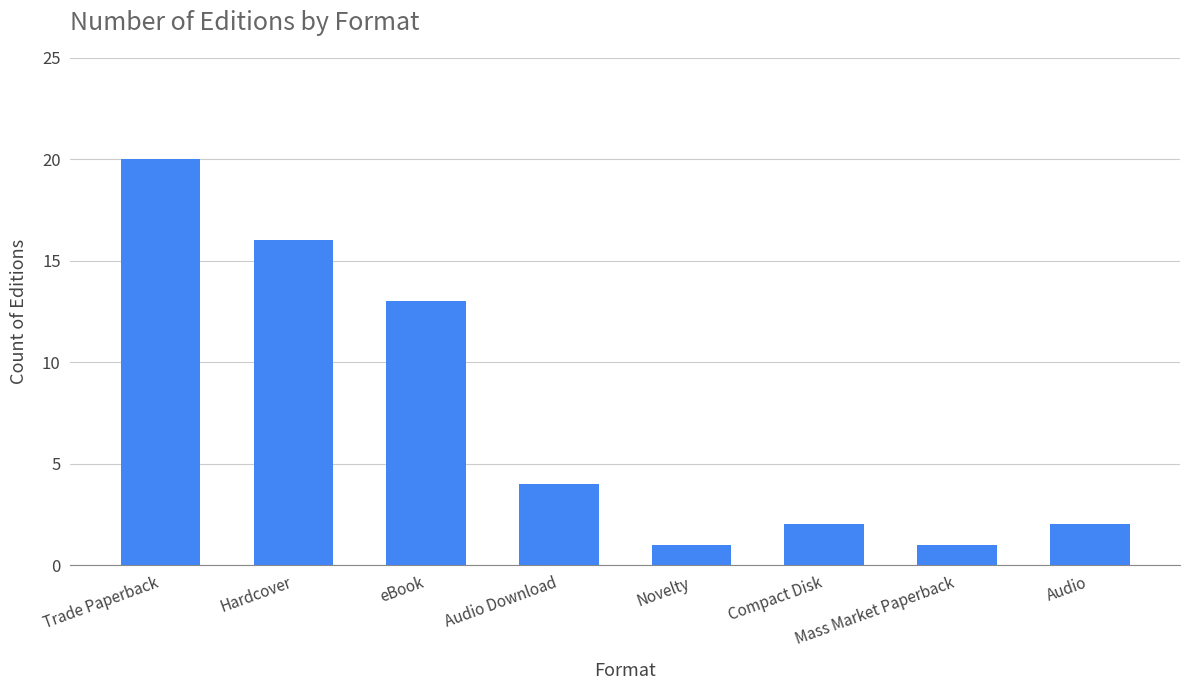

What is the difference between the maximum and minimum values?

19